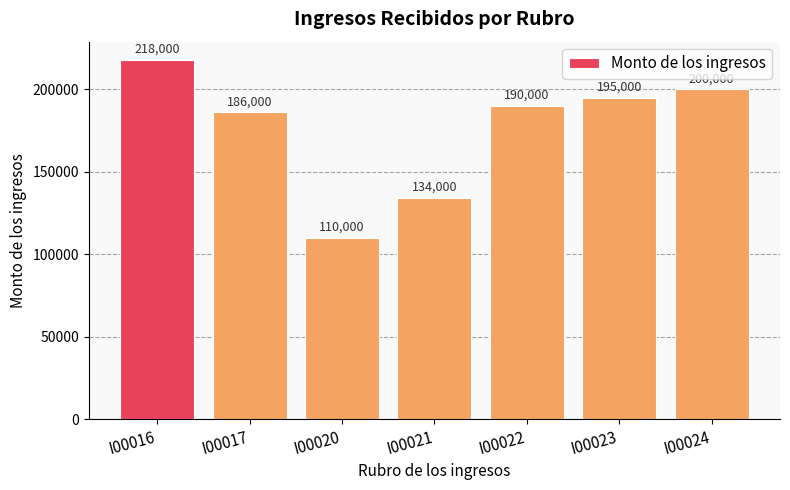

Reading left to right, list all the values displayed in this chart.

218000	186000	110000	134000	190000	195000	200000